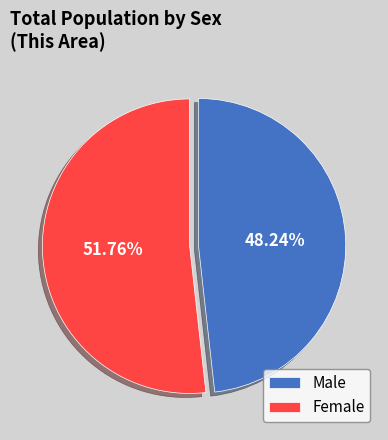

Is it true that Male is 48% of the pie?

True